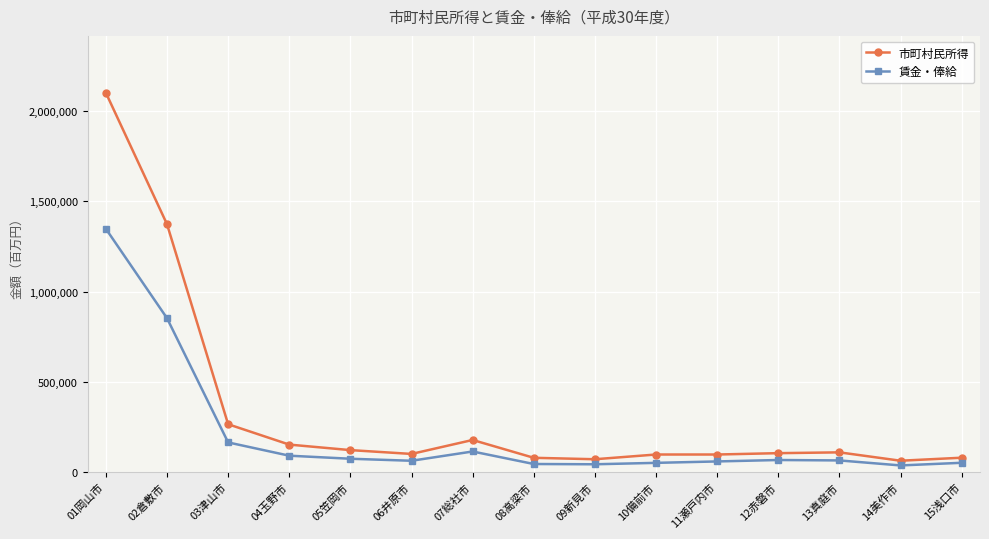

Which series changed the most between 06井原市 and 09新見市?

市町村民所得